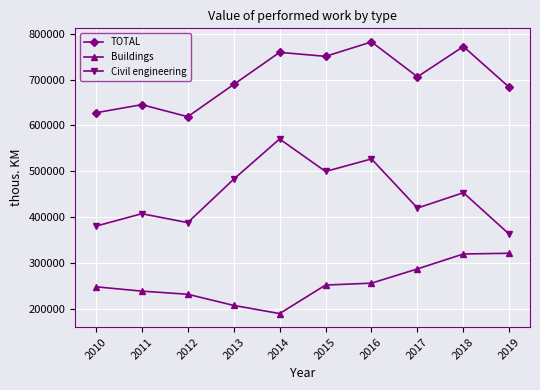

What is the total value across all series at 2014?

1518944